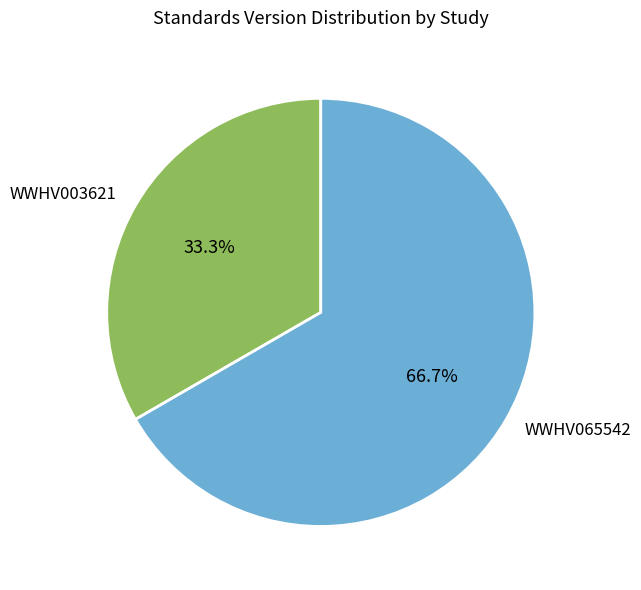

Which has a higher value, WWHV065542 or WWHV003621?

WWHV065542